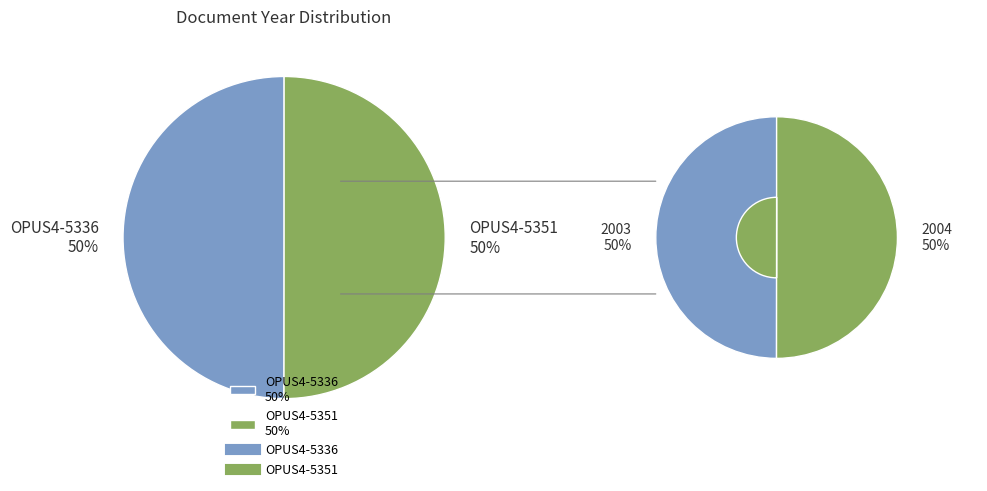

How many segments does this pie chart have?

2